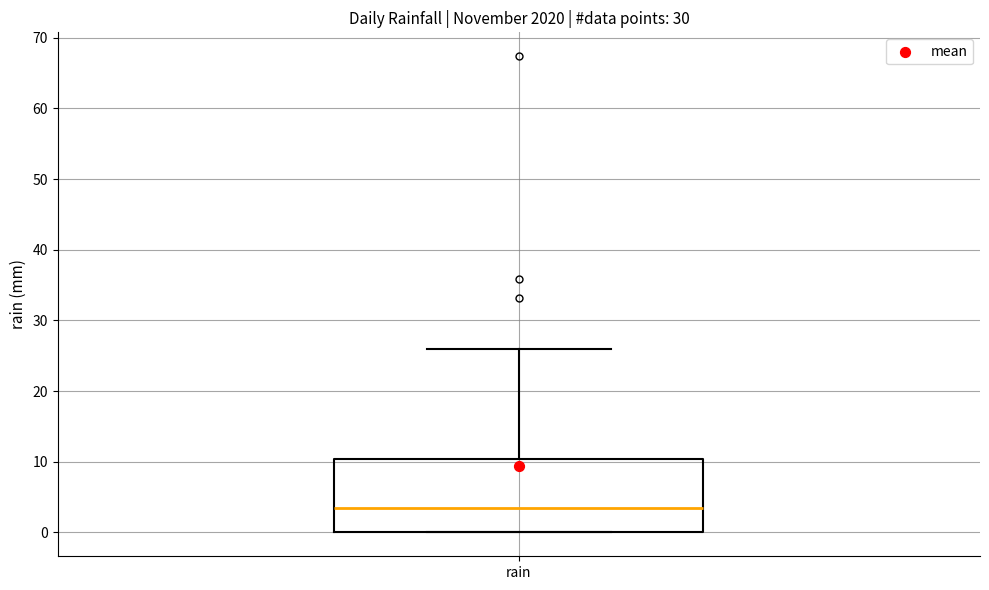

Transcribe this box plot: give where the median line is, the range the box spans, and where the two whiskers end, as read against the y-axis. The values are not printed on the chart, so give them approximately, as read against the axis.

median 4, box 0 to 10, whiskers 0 to 26